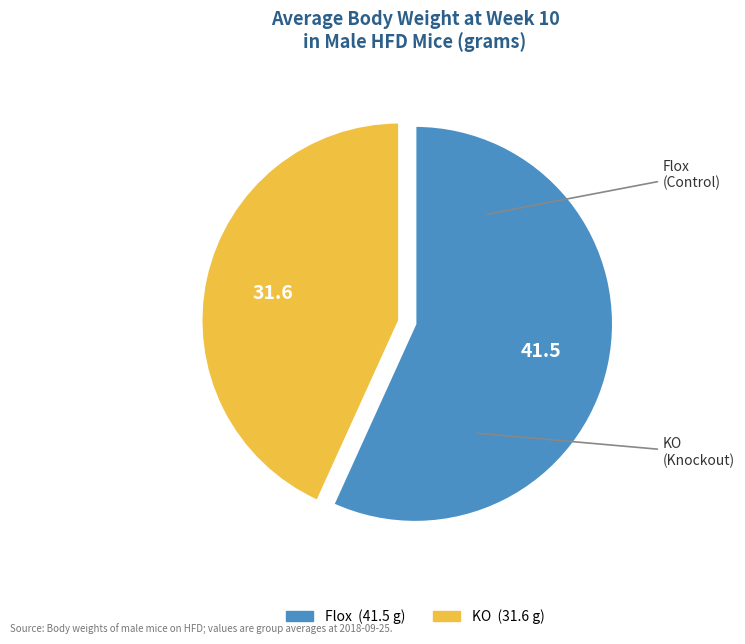

How many segments does this pie chart have?

2